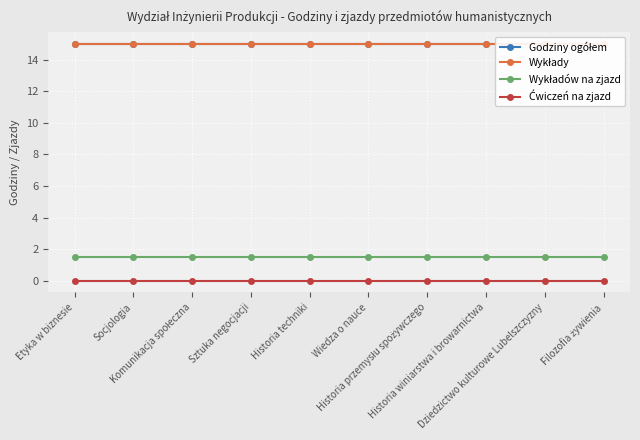

The value of Wykładów na zjazd at Etyka w biznesie is 1.5. True or false?

True